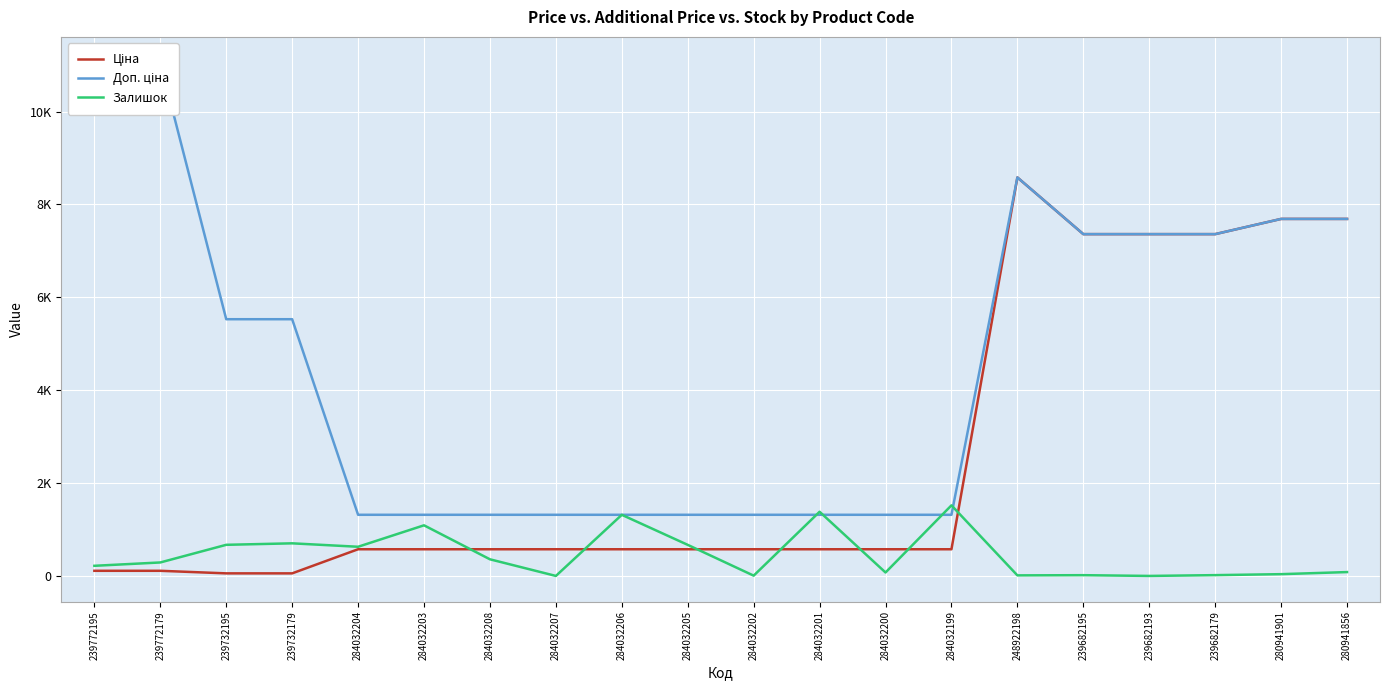

What is the difference between the maximum and minimum values in the Ціна series?

8525.8